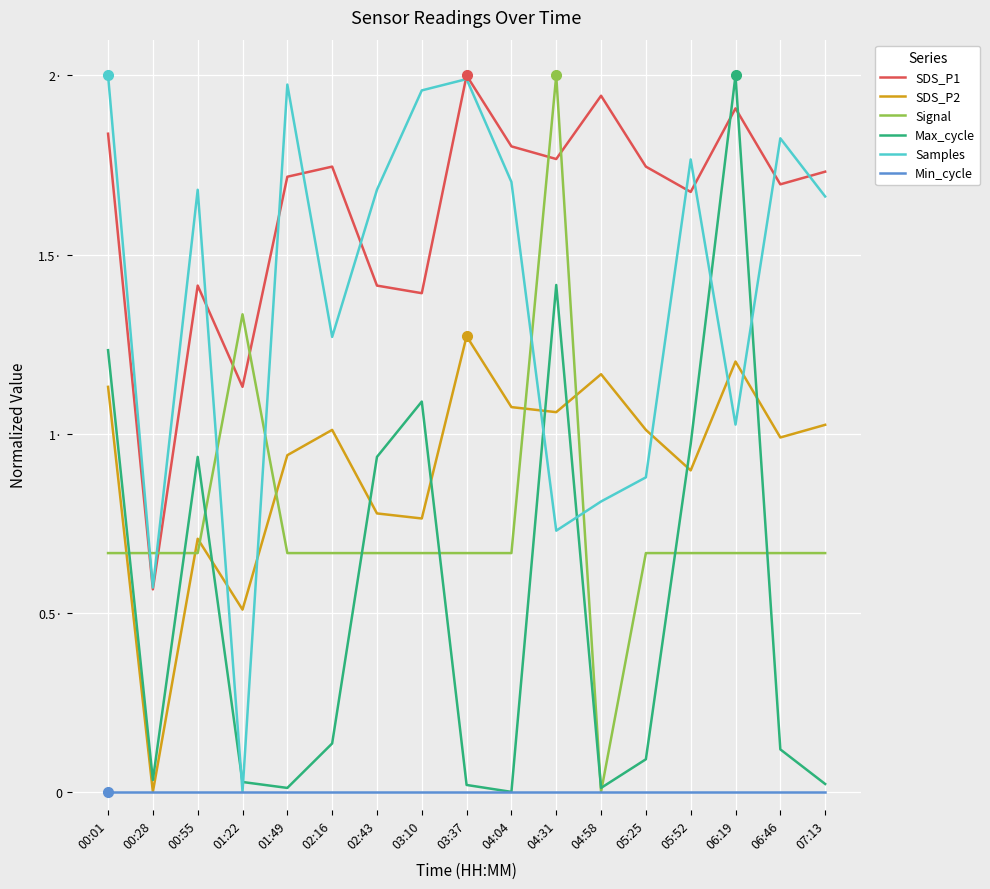

How many interior local valleys does the Samples series have?

5